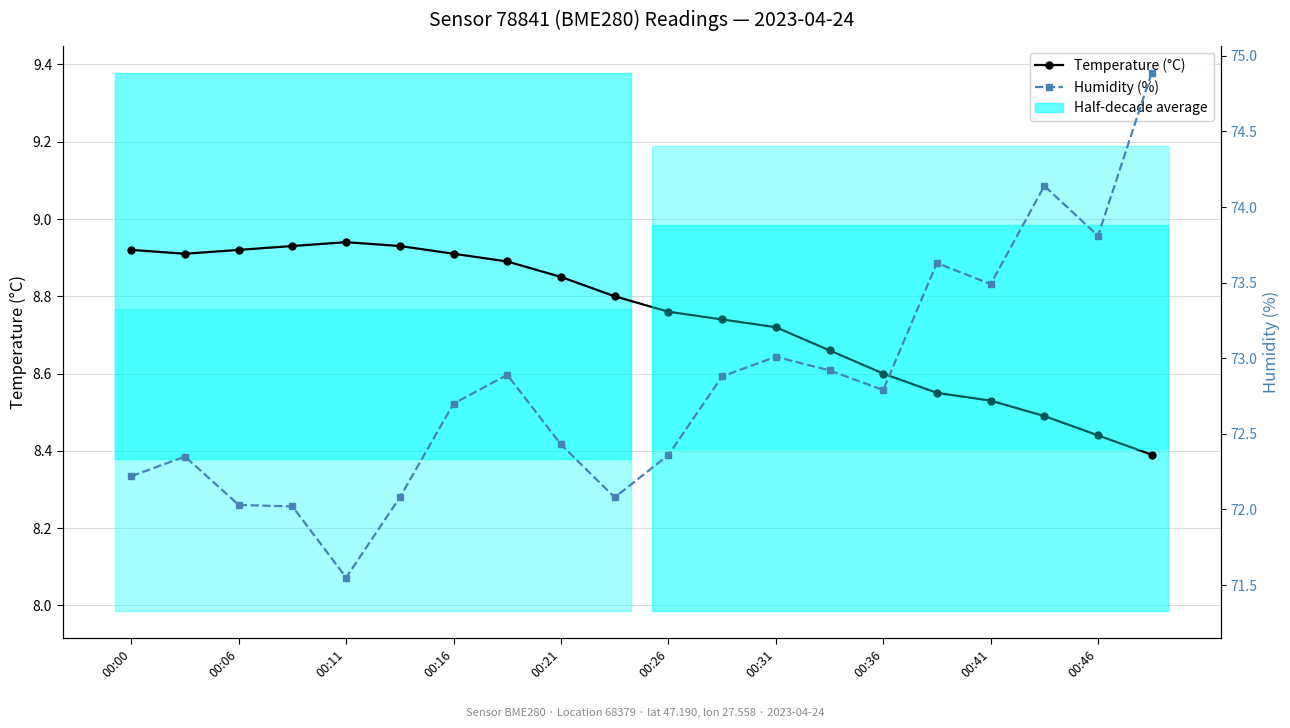

At which label is Temperature (°C) closest to 8?

19